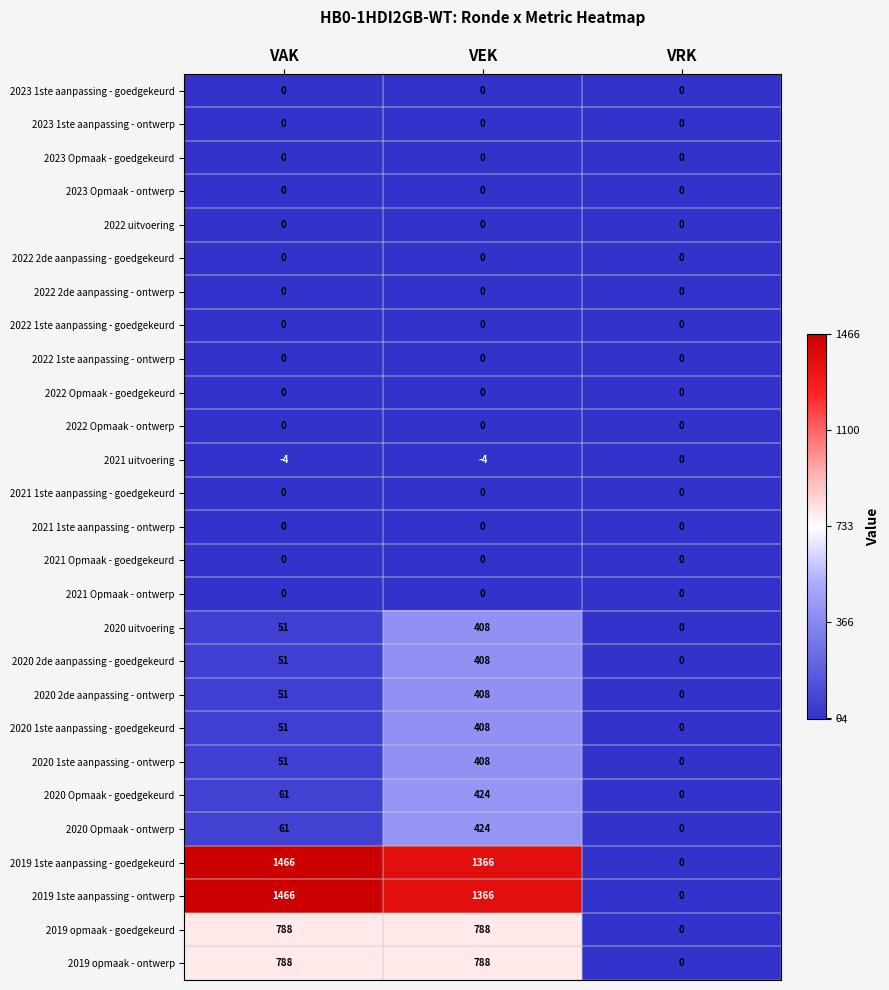

Count the 2020 Opmaak - ontwerp values in the range 0 to 424.

3